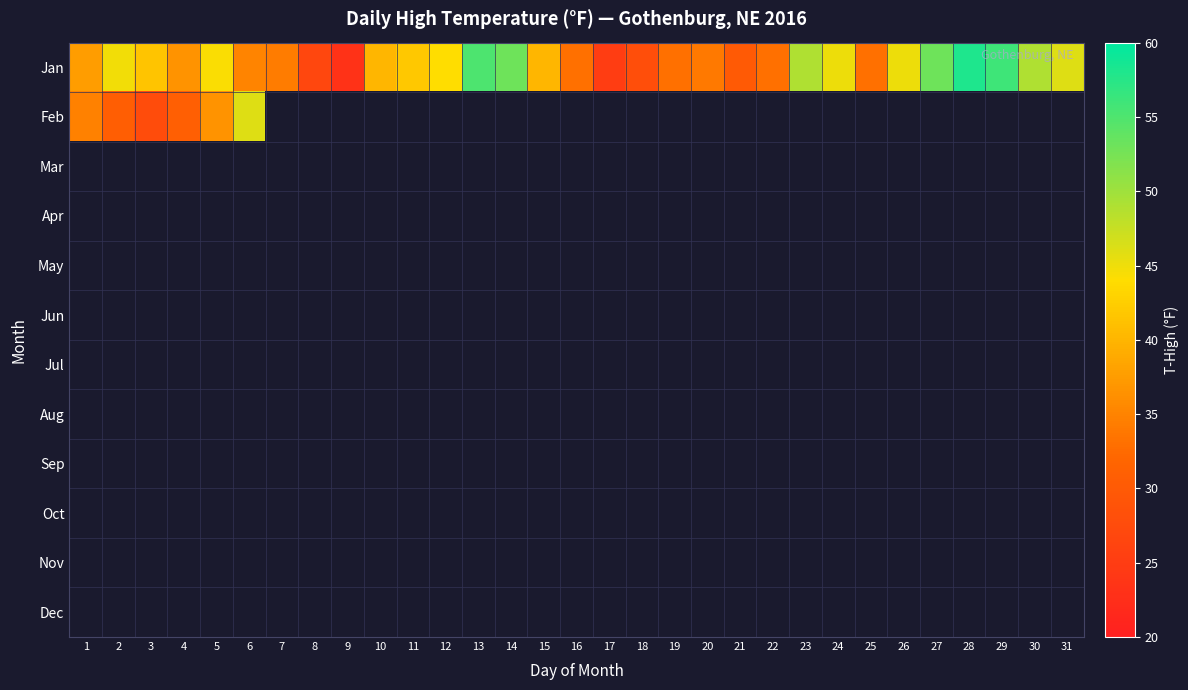

What is the spread (max minus min) of values at 1?

2.9